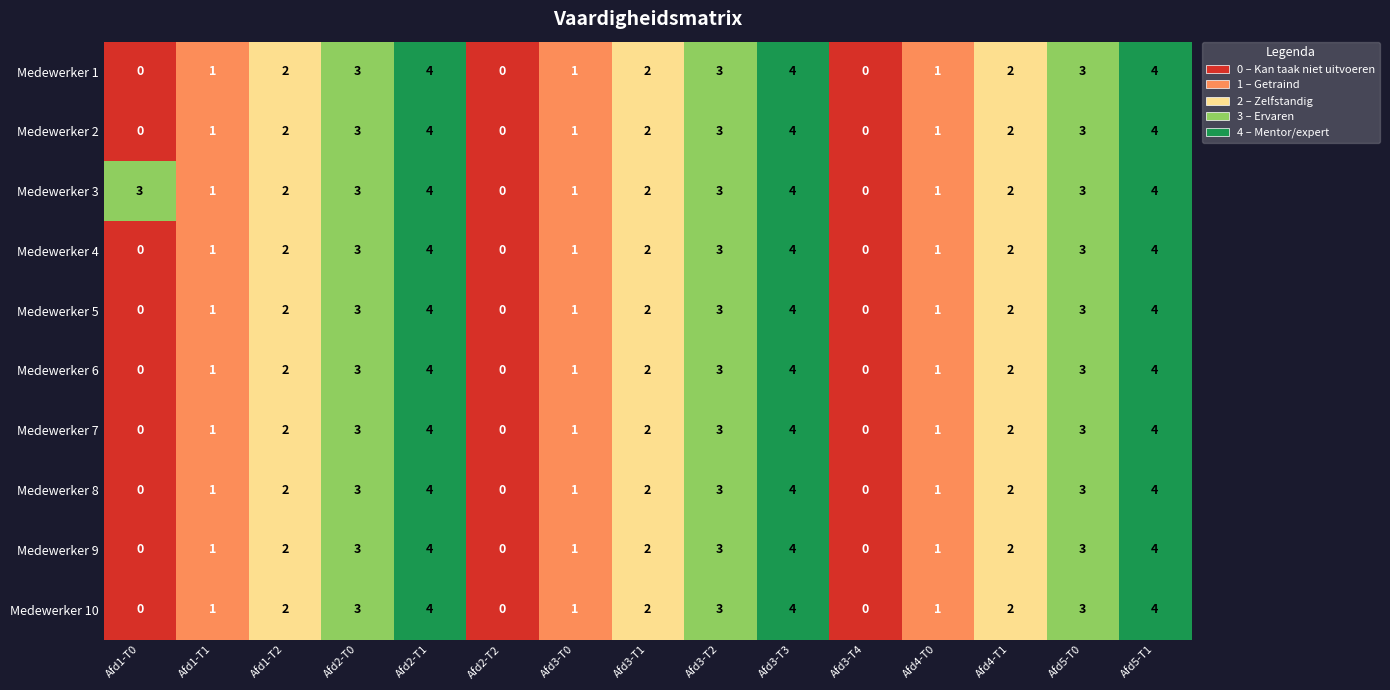

What value does the Medewerker 7 series have at Afd5-T1?

4